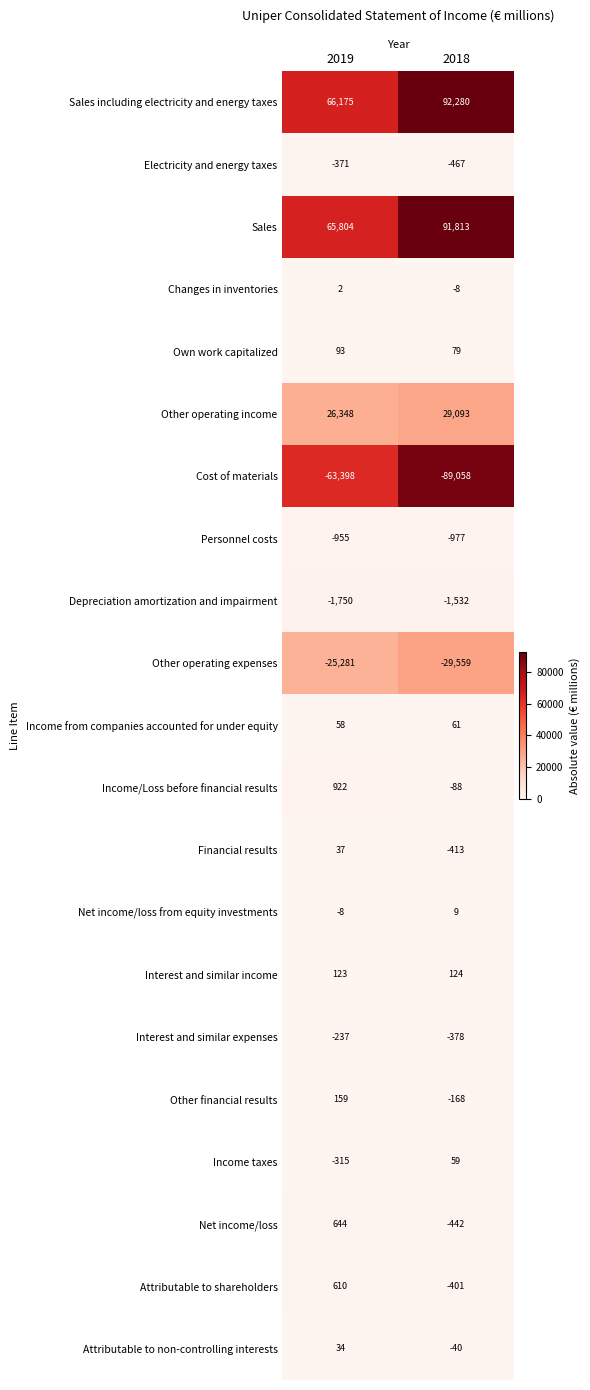

True or false: Income from companies accounted for under equity has a value of 109 at 2018.

False